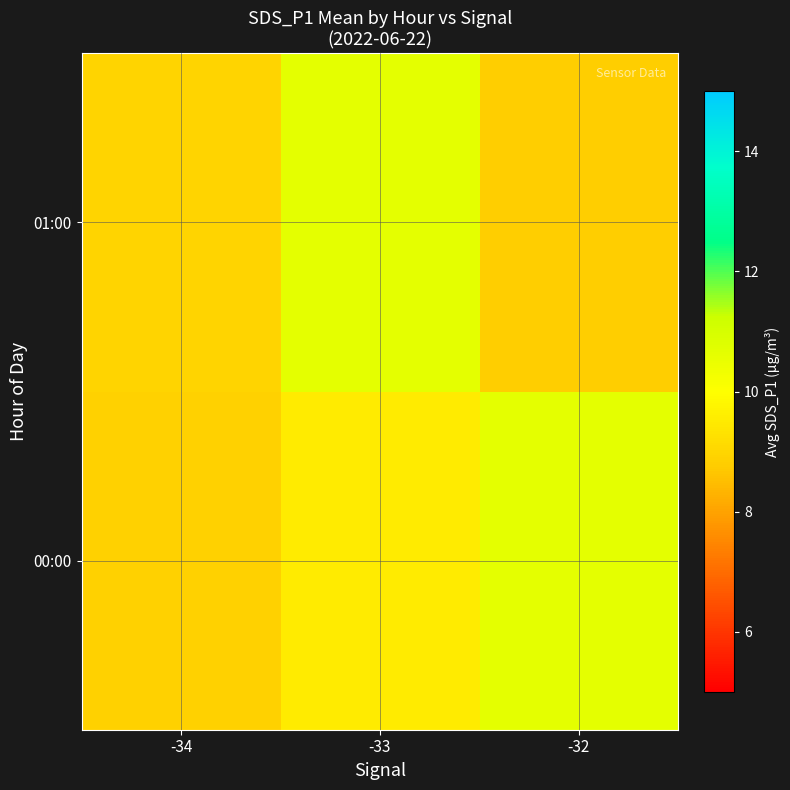

What is the smallest value displayed?

8.8